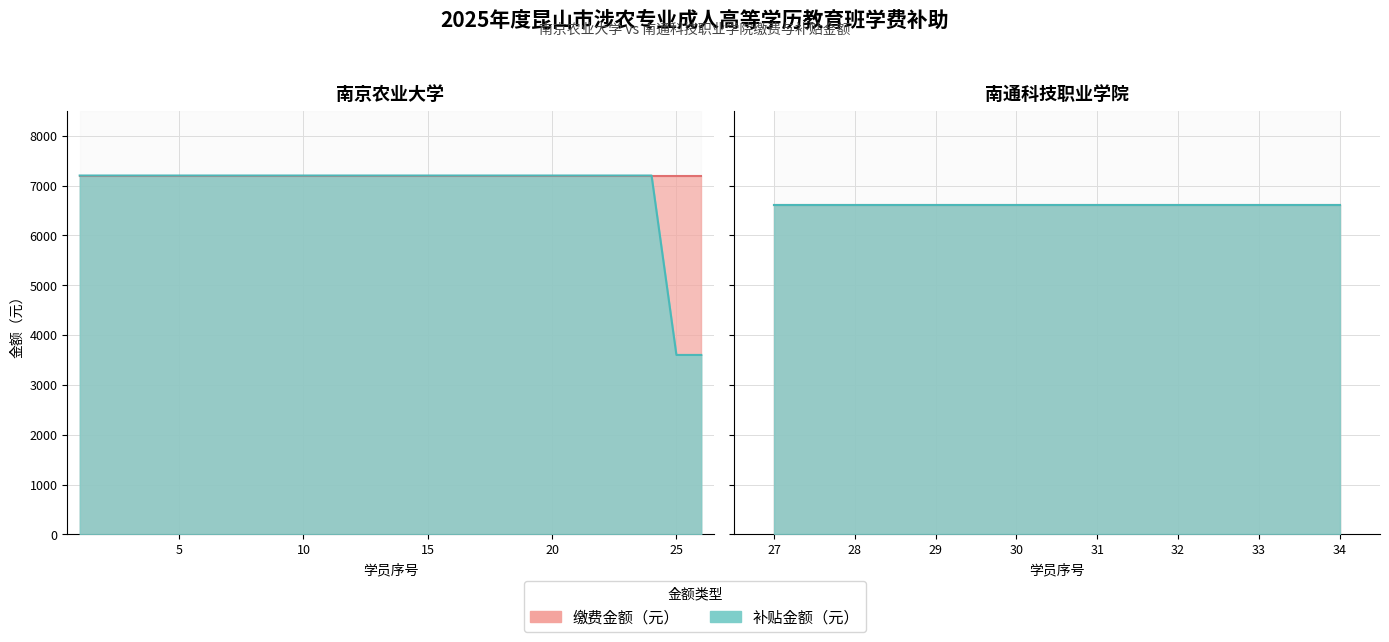

What is the difference between the maximum and minimum values in the 补贴金额（元） series?

3600